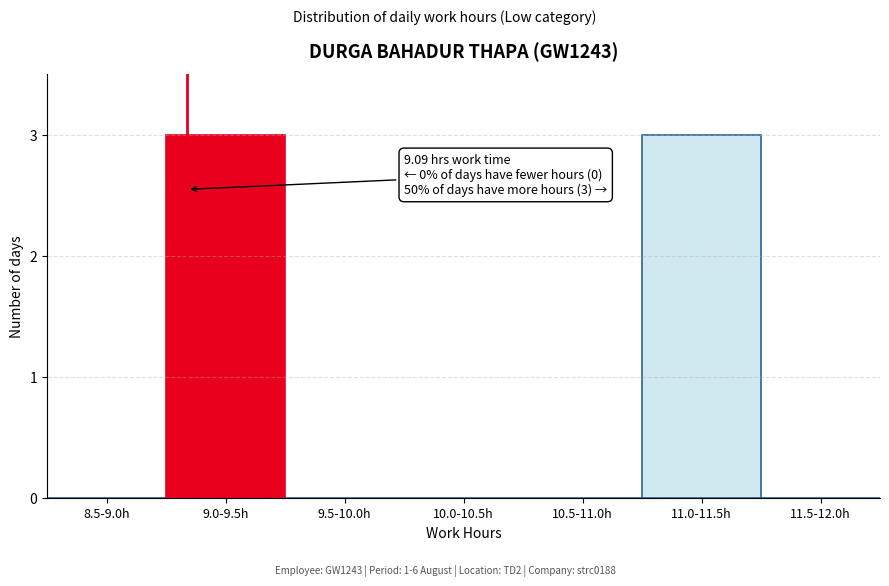

Reading left to right, transcribe all the data shown in this chart.

8.5-9.0h=0	9.0-9.5h=3	9.5-10.0h=0	10.0-10.5h=0	10.5-11.0h=0	11.0-11.5h=3	11.5-12.0h=0